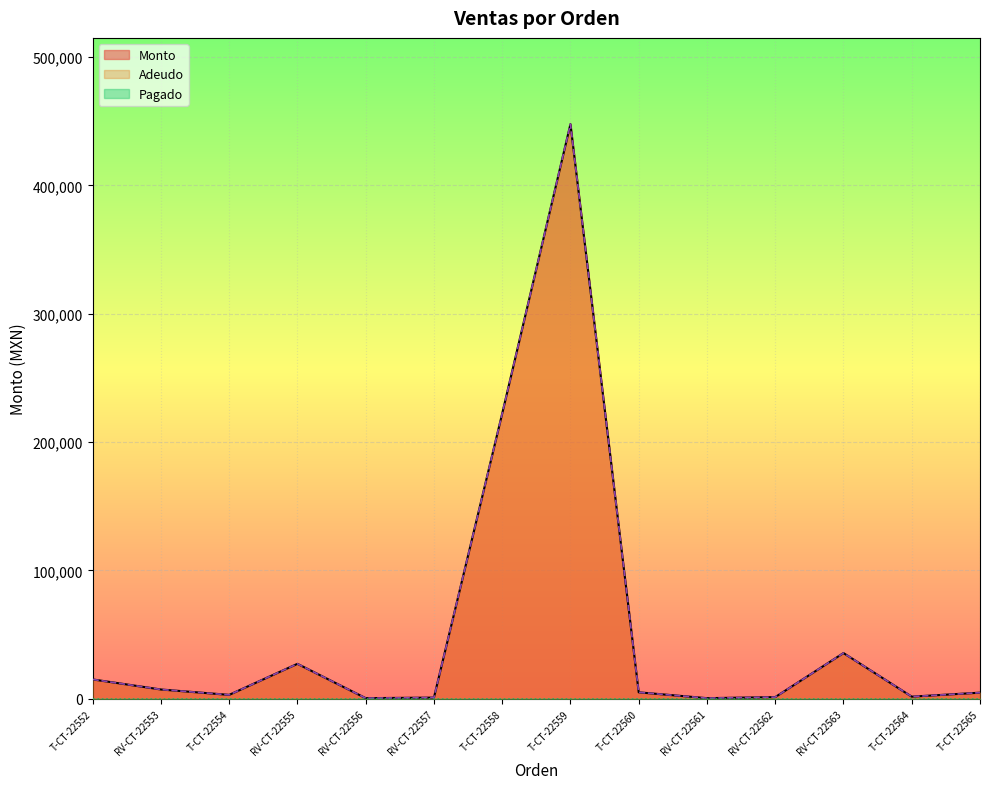

At how many categories does at least one series exceed 39468?

2